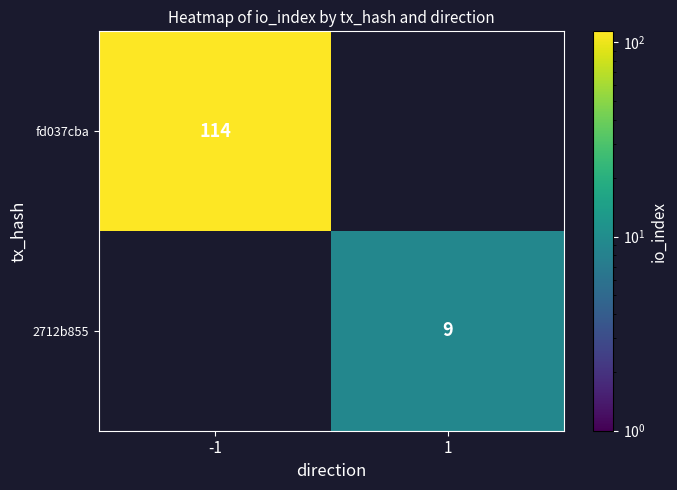

The value of fd037cba at -1 is 37. True or false?

False